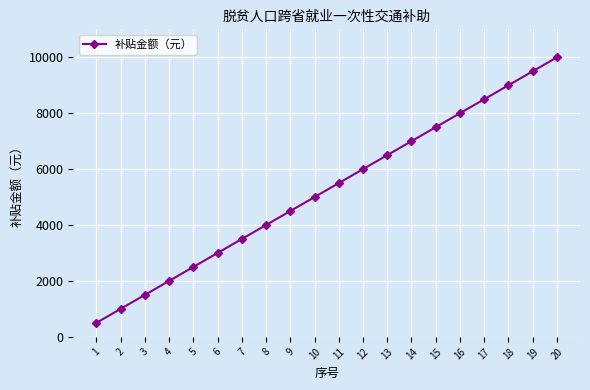

Reading right to left, transcribe all the data shown in this chart.

20=10000	19=9500	18=9000	17=8500	16=8000	15=7500	14=7000	13=6500	12=6000	11=5500	10=5000	9=4500	8=4000	7=3500	6=3000	5=2500	4=2000	3=1500	2=1000	1=500